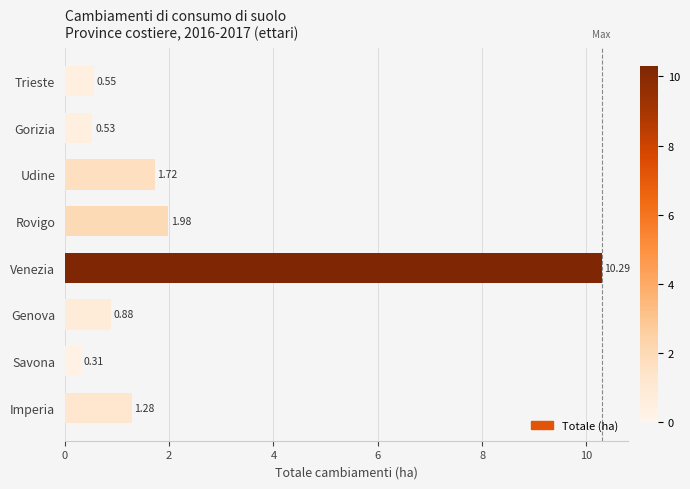

How many categories are shown in the chart?

8